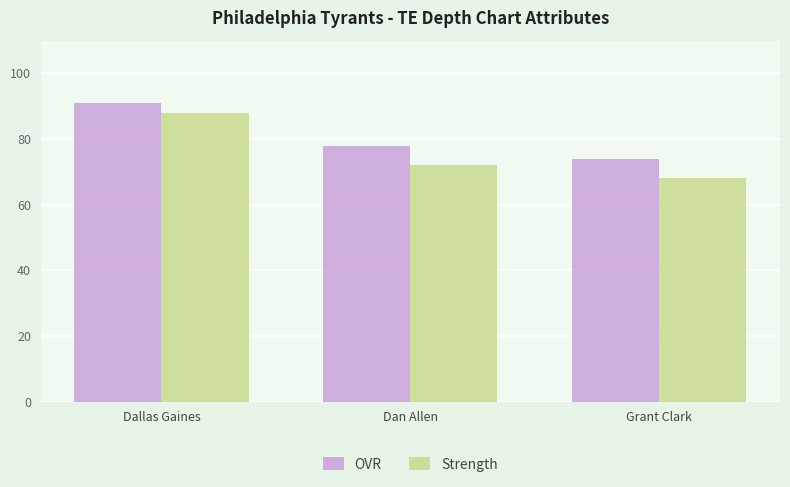

Which series has the widest spread of values?

Strength